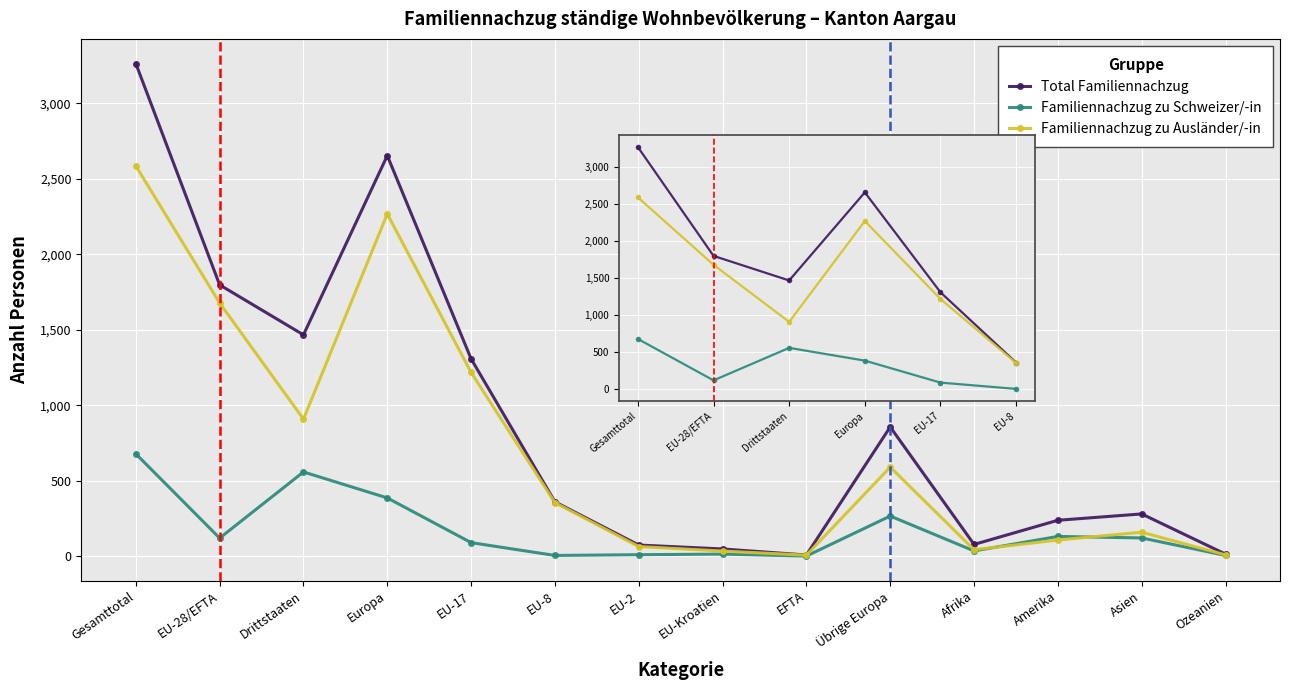

At how many categories does at least one series exceed 2272?

2